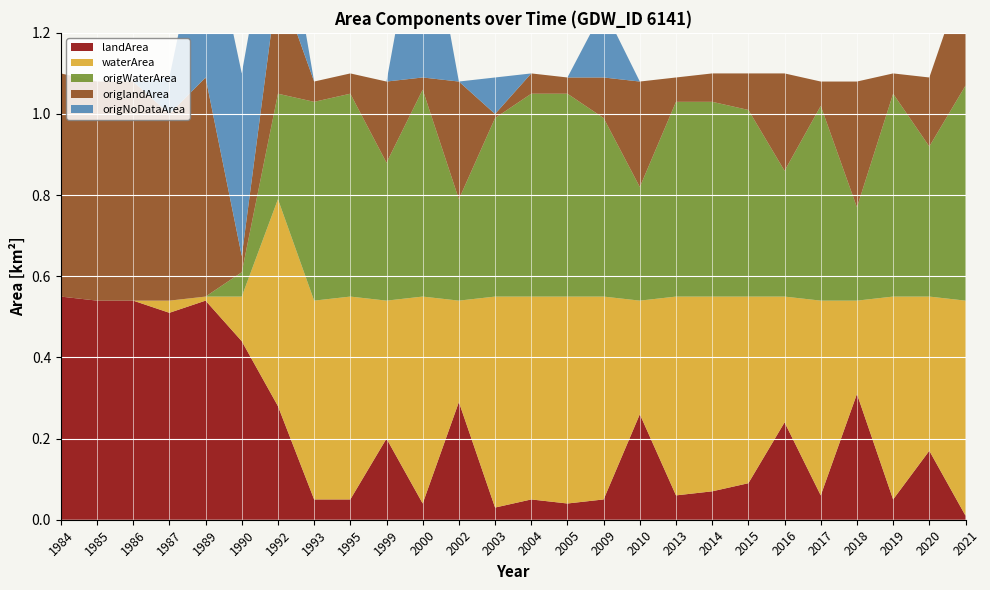

How many lines are shown in the chart?

5